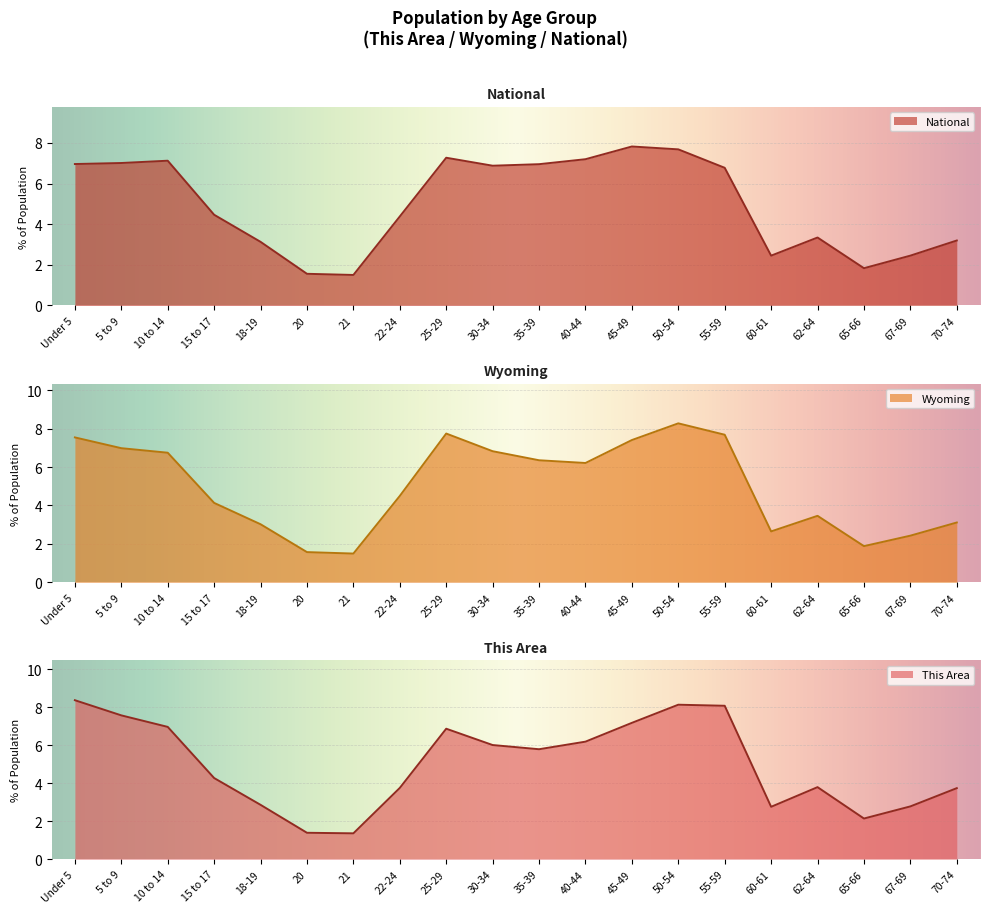

Reading left to right, extract all data points from this chart.

This Area: Under 5=8.4	5 to 9=7.6	10 to 14=7.0	15 to 17=4.3	18-19=2.9	20=1.4	21=1.4	22-24=3.8	25-29=6.9	30-34=6.0	35-39=5.8	40-44=6.2	45-49=7.2	50-54=8.1	55-59=8.1	60-61=2.8	62-64=3.8	65-66=2.1	67-69=2.8	70-74=3.7
Wyoming: Under 5=7.5	5 to 9=7.0	10 to 14=6.7	15 to 17=4.1	18-19=3.0	20=1.6	21=1.5	22-24=4.5	25-29=7.7	30-34=6.8	35-39=6.4	40-44=6.2	45-49=7.4	50-54=8.3	55-59=7.7	60-61=2.6	62-64=3.5	65-66=1.9	67-69=2.4	70-74=3.1
National: Under 5=7.0	5 to 9=7.0	10 to 14=7.1	15 to 17=4.5	18-19=3.1	20=1.6	21=1.5	22-24=4.4	25-29=7.3	30-34=6.9	35-39=7.0	40-44=7.2	45-49=7.8	50-54=7.7	55-59=6.8	60-61=2.5	62-64=3.3	65-66=1.8	67-69=2.5	70-74=3.2